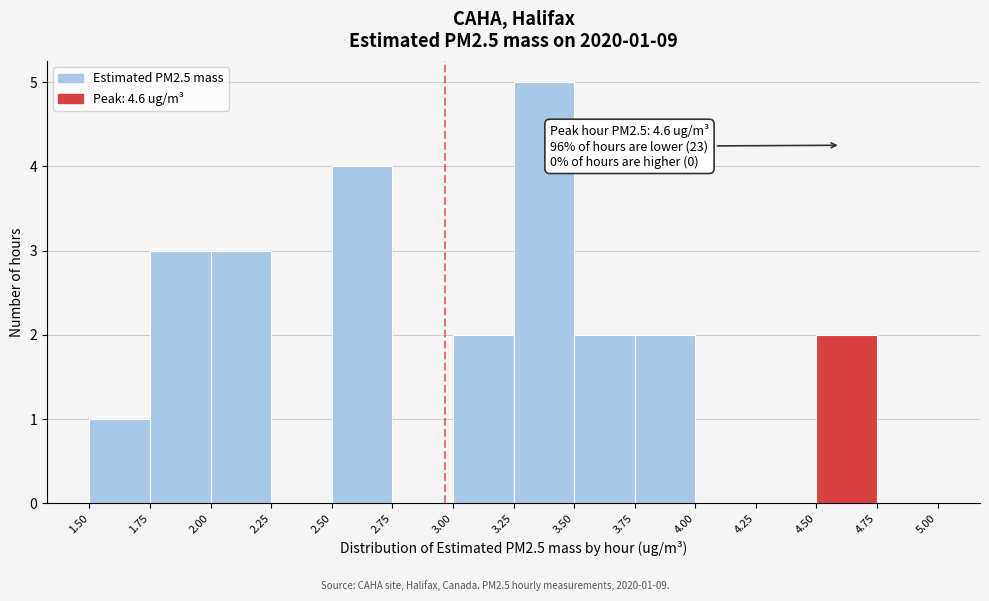

Over which range of the x-axis is the bar tallest?

3.25 to 3.50